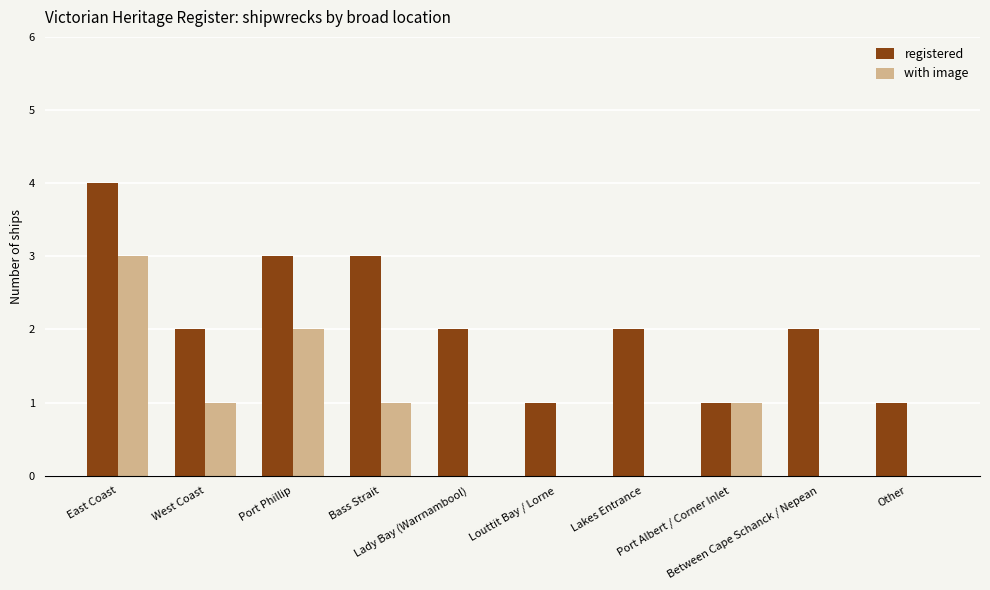

What is the maximum value shown in the chart?

4